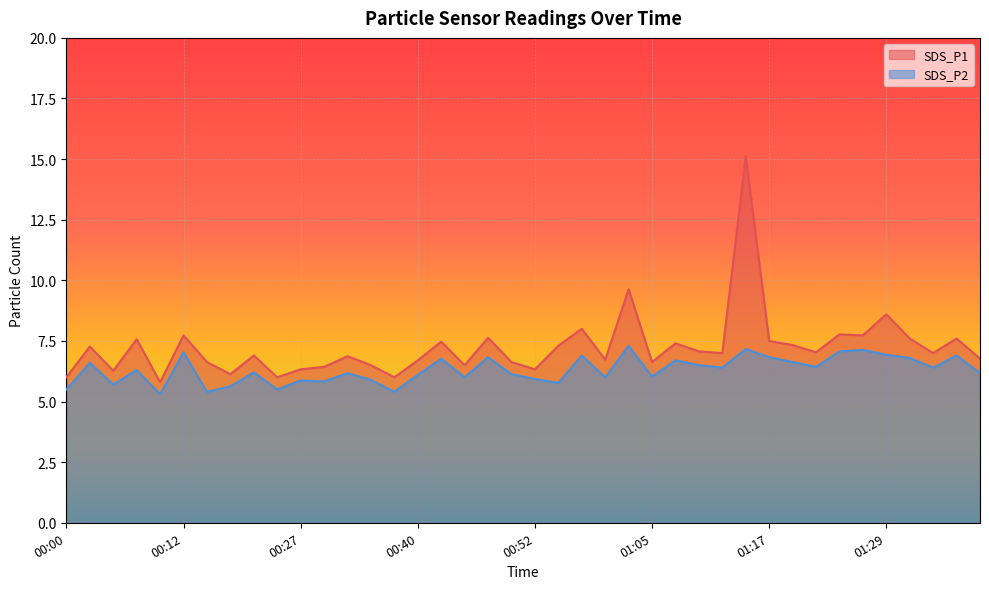

Which series has the largest total across all categories?

SDS_P1